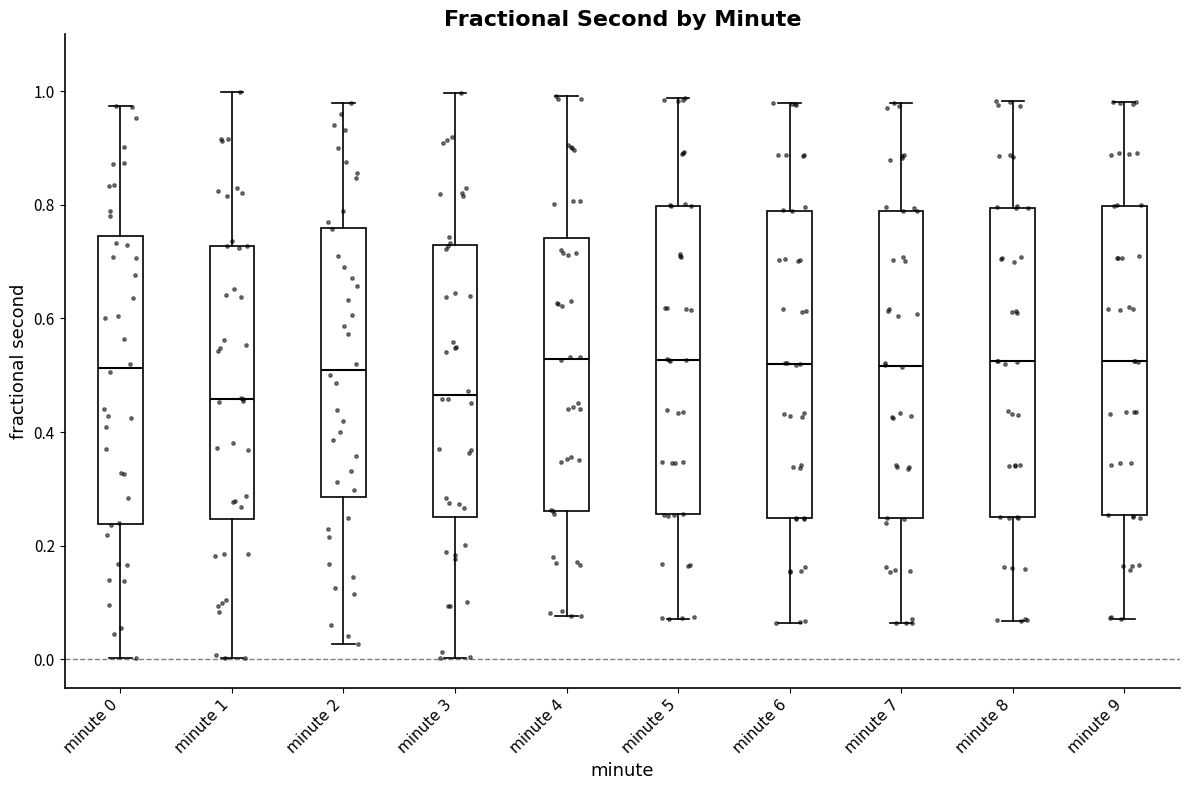

Where does the lower whisker of the box for minute 7 end on the y-axis? The values are not printed on the chart, so give them approximately, as read against the axis.

0.06